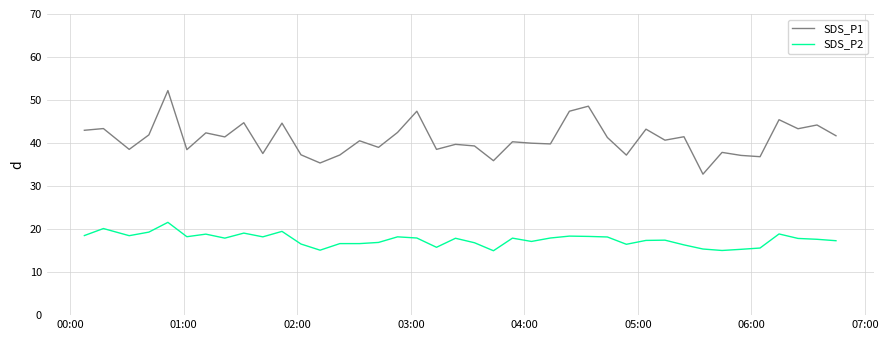

Which series has the widest spread of values?

SDS_P1